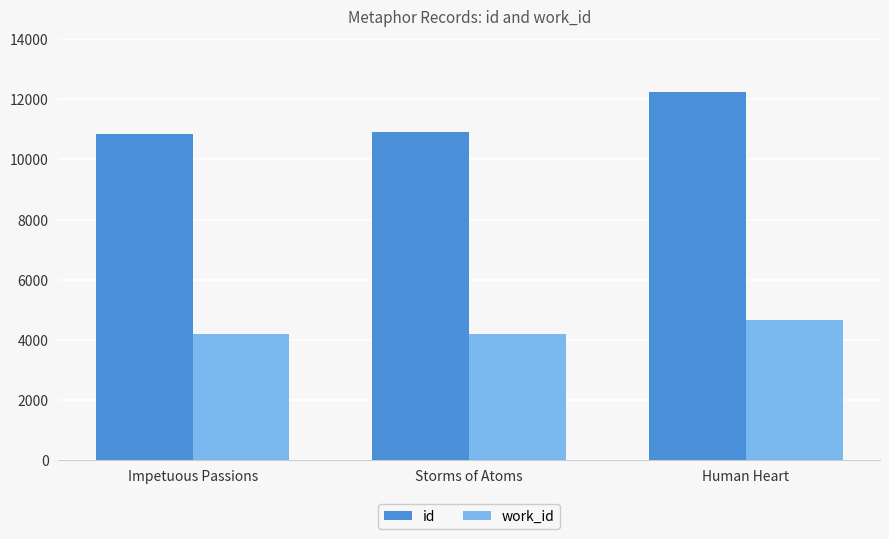

Count the number of data series in this chart.

2